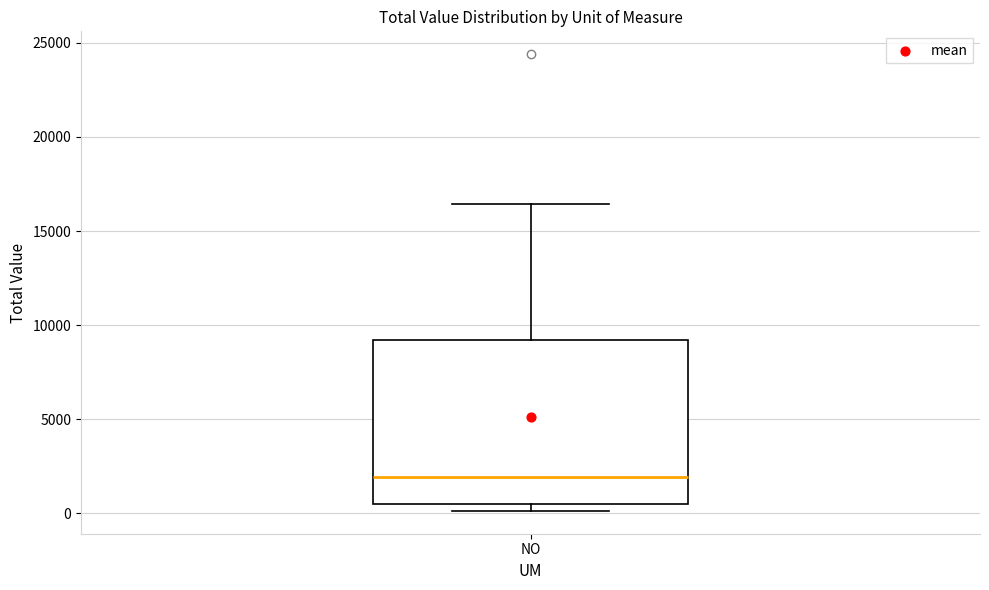

Read this box plot against the y-axis: the position of the median line, the range covered by the box, and the ends of both whiskers. The values are not printed on the chart, so give them approximately, as read against the axis.

median 2000, box 500 to 9000, whiskers 0 to 16500